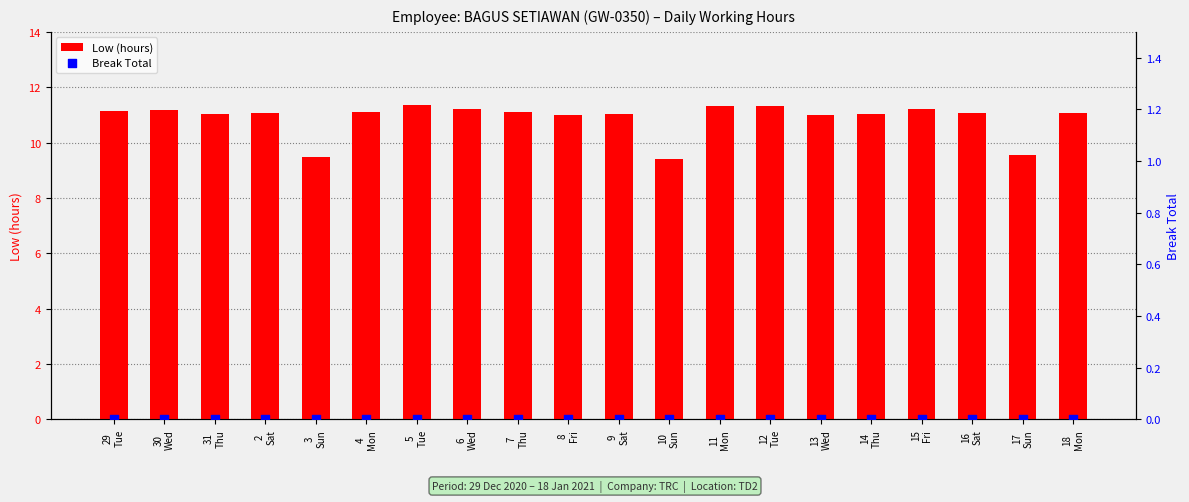

At which category is the sum across all series the highest?

5
Tue